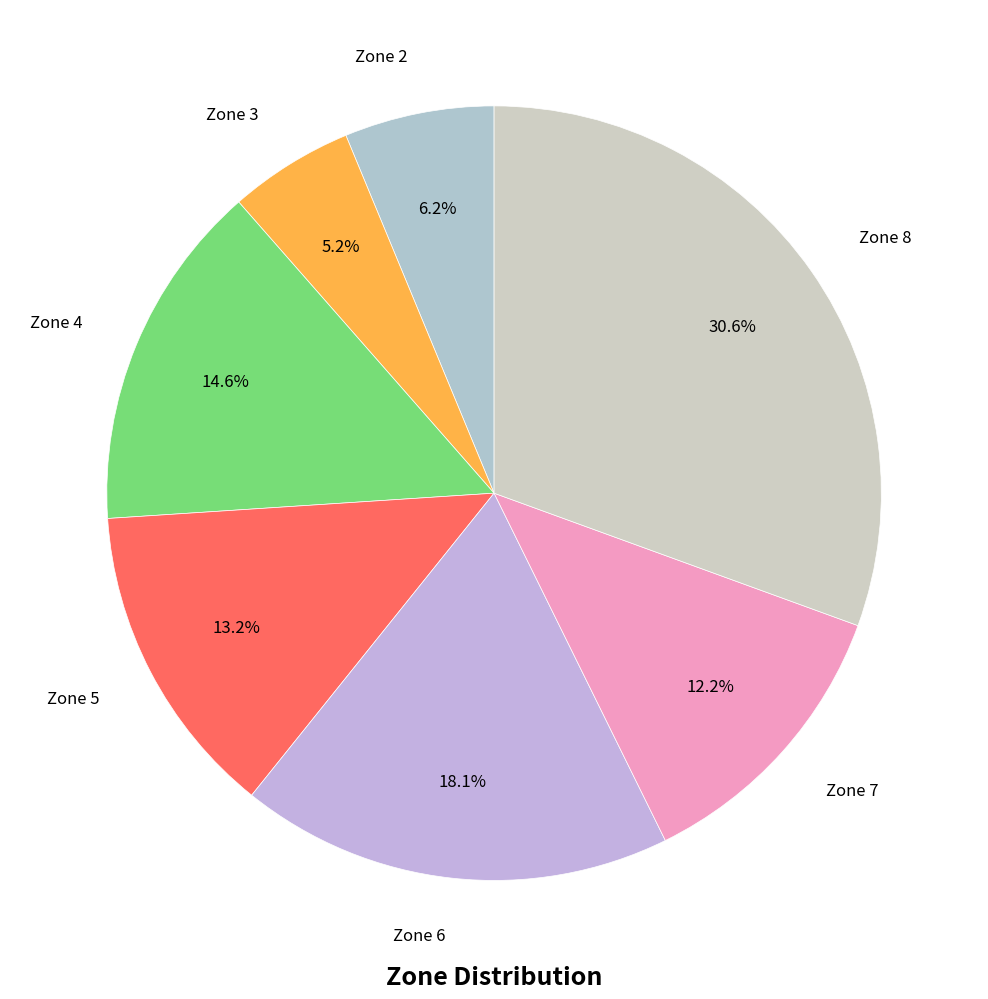

How many segments does this pie chart have?

7